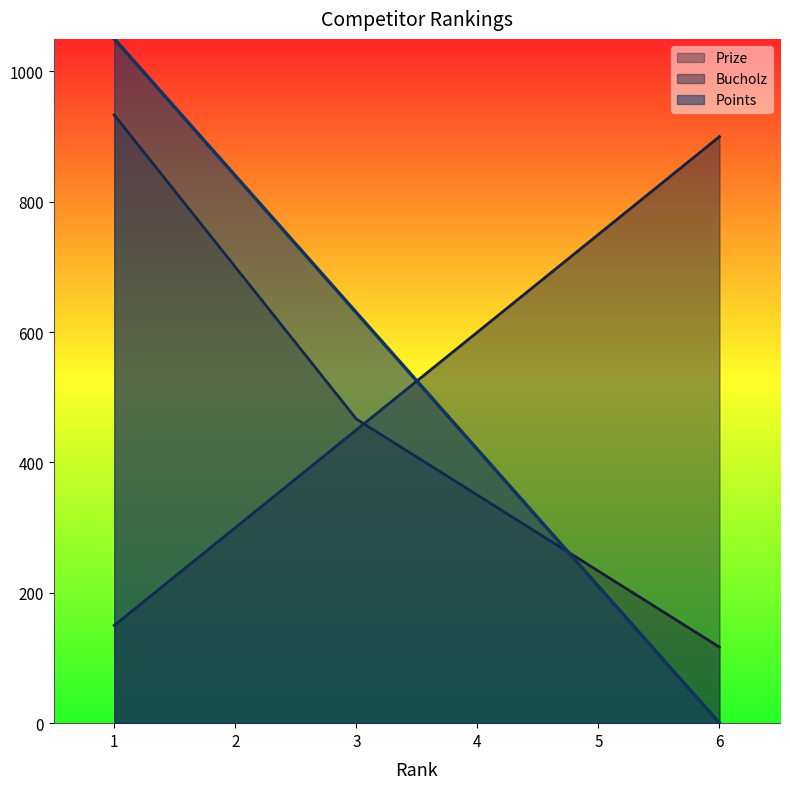

What is the difference between the maximum and minimum values in the Points series?

1050.0